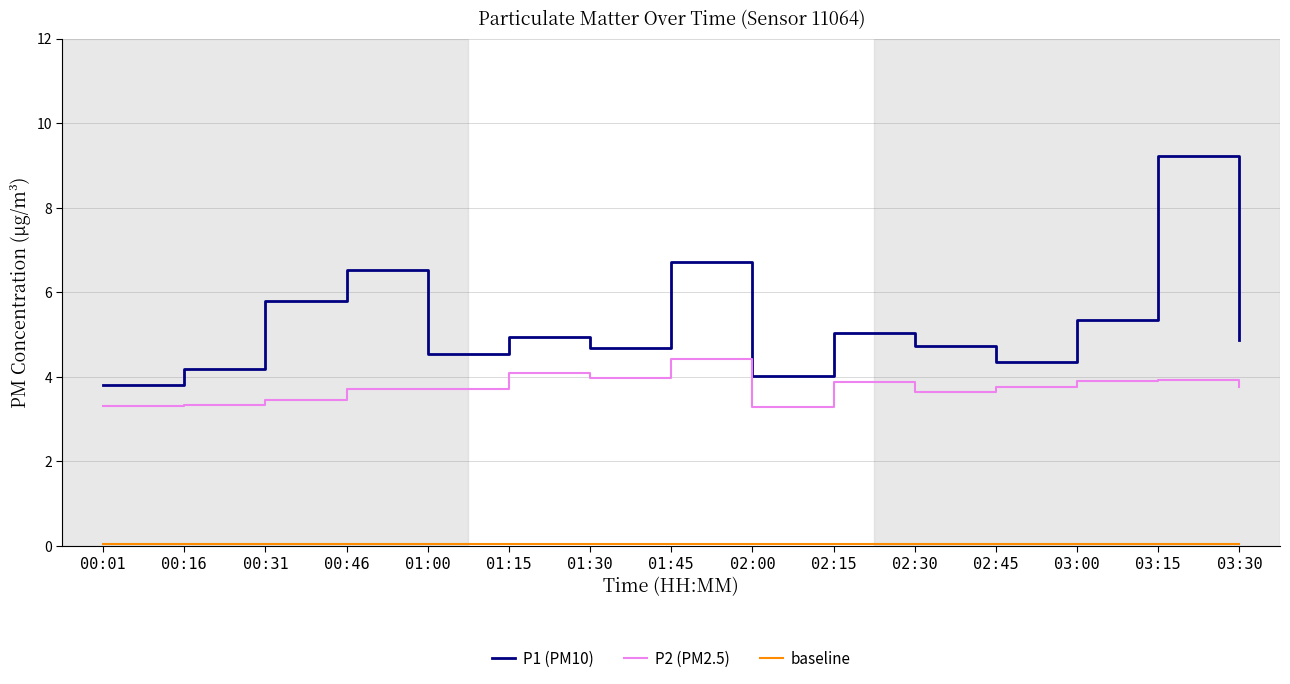

What is the difference between the maximum and minimum values in the P1 (PM10) series?

5.4